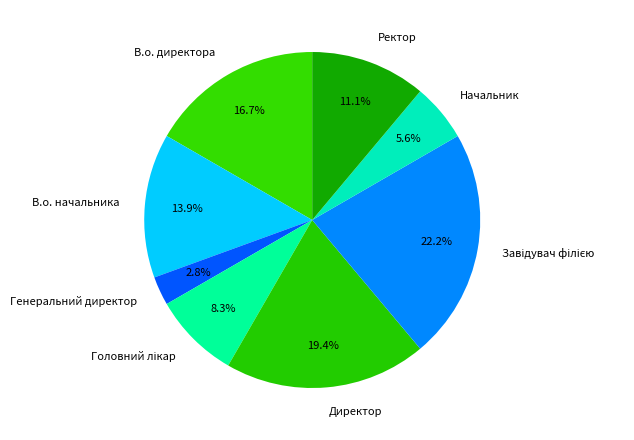

To the nearest percent, what percentage of the pie is В.о. директора?

17%